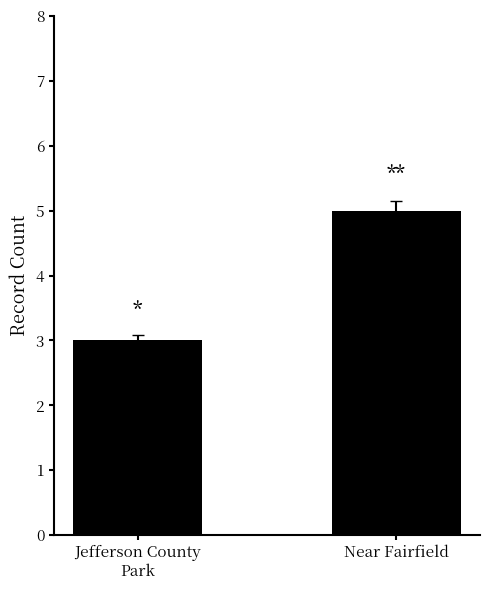

What position from the left is Jefferson County
Park?

1